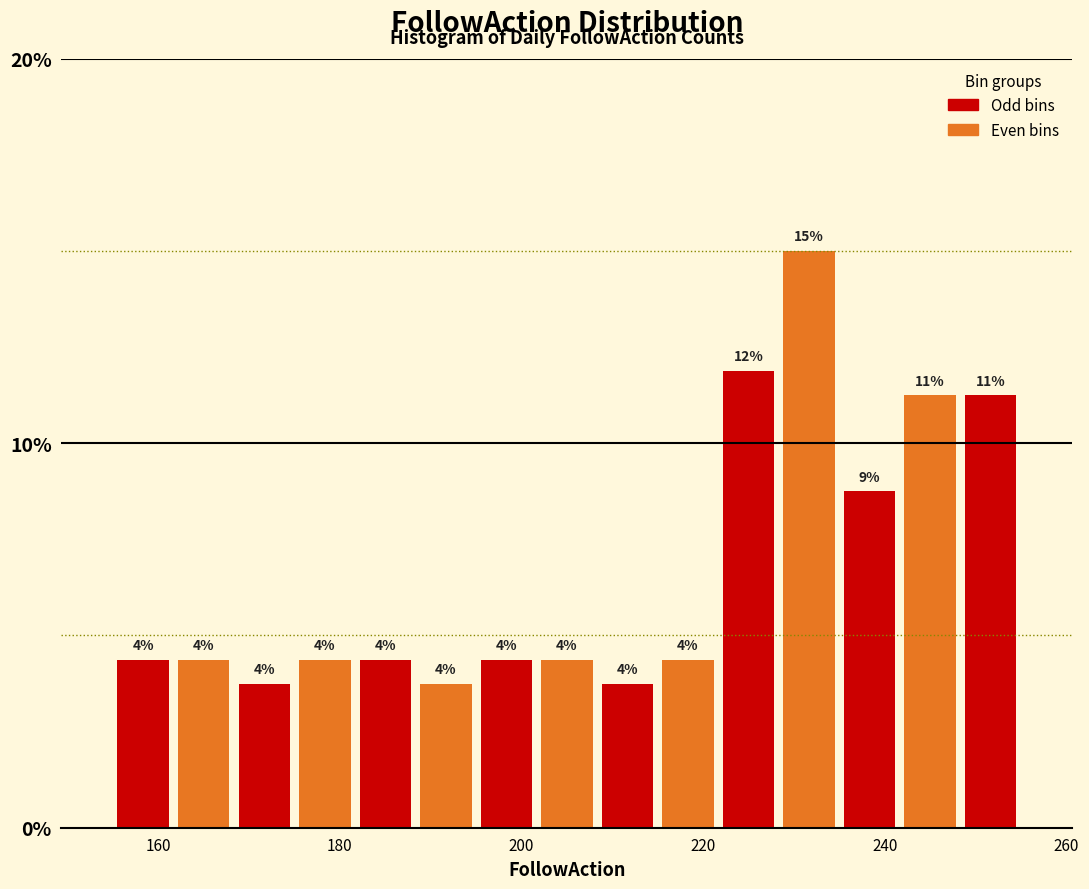

Around what value on the x-axis is the tallest bar? Give the approximate position of its centre, as read against the axis.

232